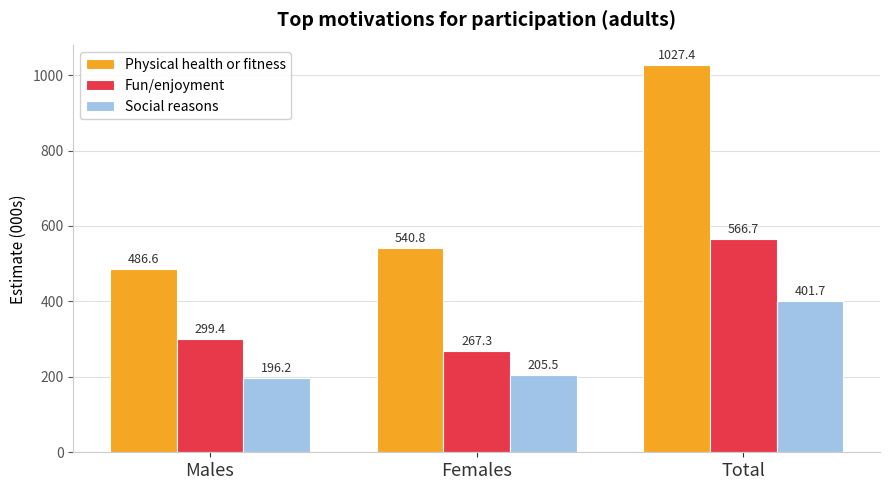

What are all the series names shown in the legend?

Physical health or fitness, Fun/enjoyment, Social reasons